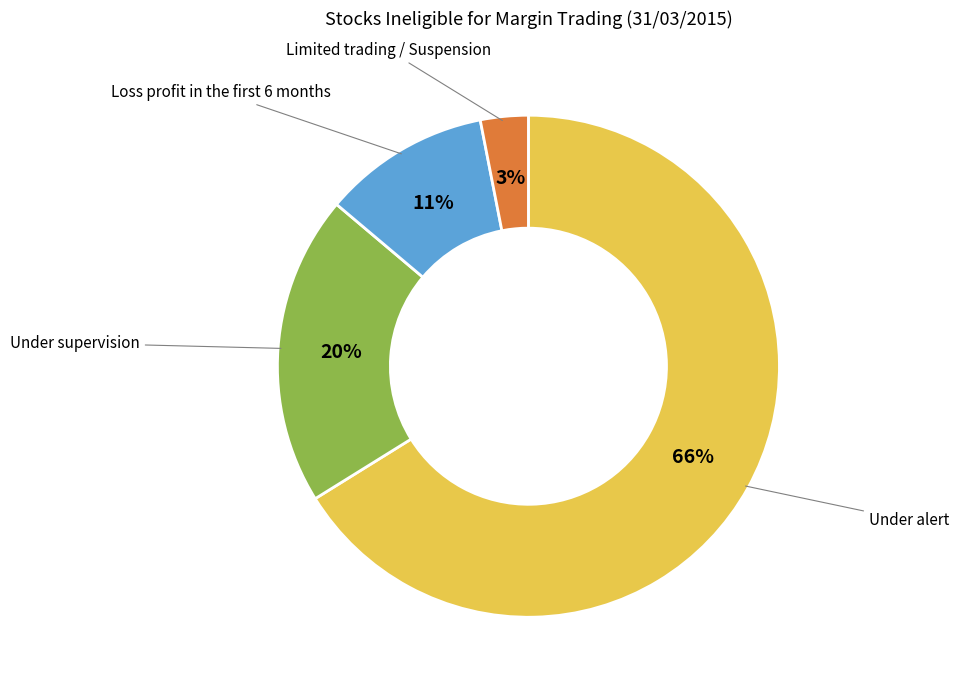

Is there any slice that represents more than half of the pie?

Yes